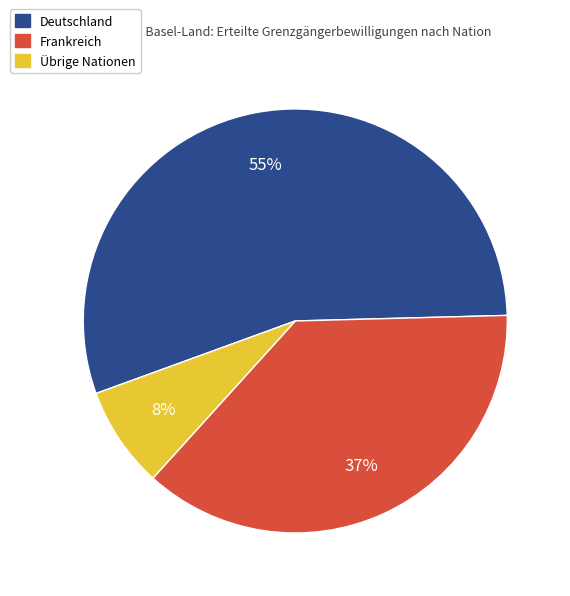

To the nearest percent, what is the average slice percentage?

33%